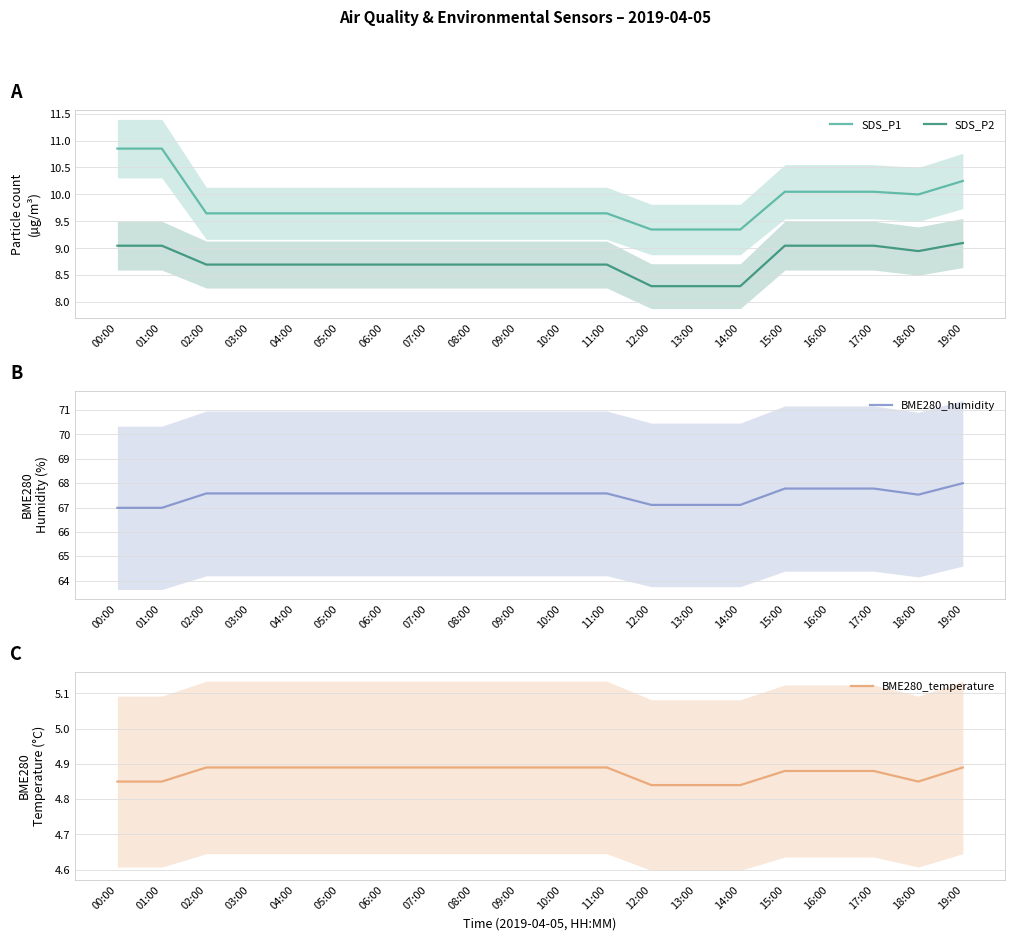

Count the number of categories in the chart.

20